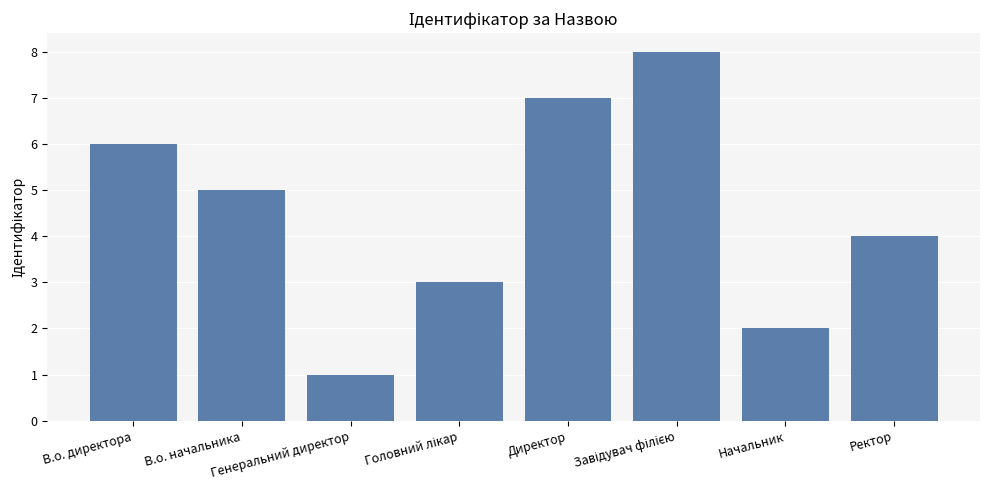

Does the chart contain any negative values?

No